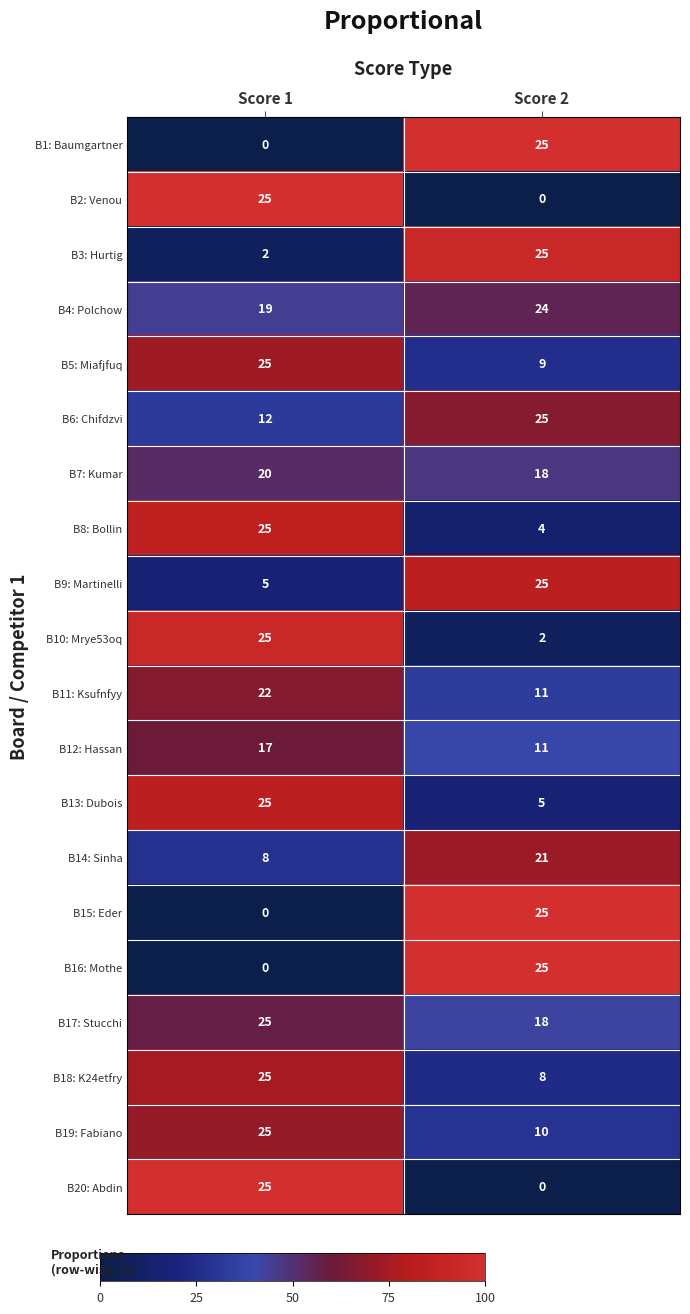

Rank the categories by B1: Baumgartner value from lowest to highest.

Score 1, Score 2